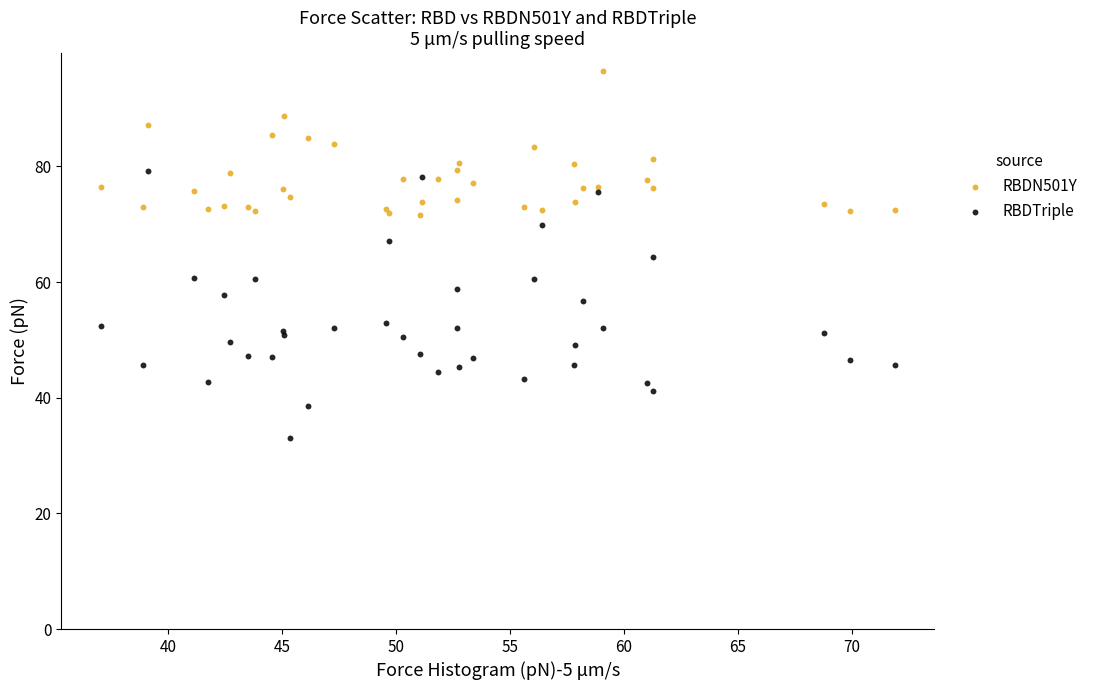

Which series has the widest spread of Y values?

RBDTriple